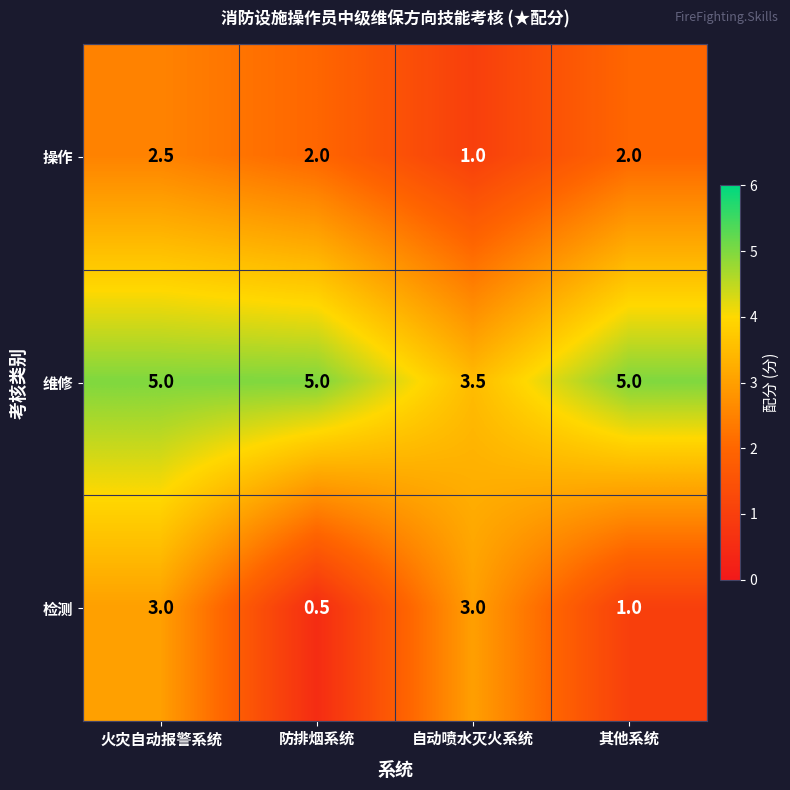

The value of 维修 at 防排烟系统 is 7.9. True or false?

False